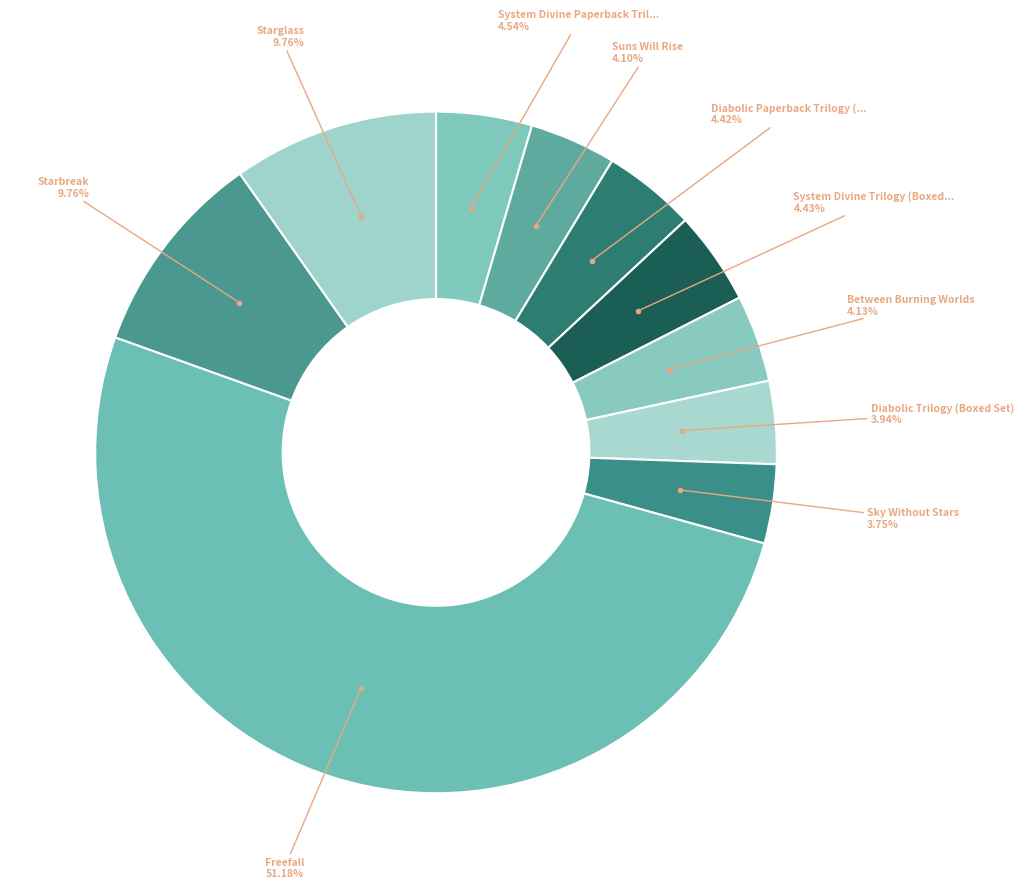

How many segments does this pie chart have?

10